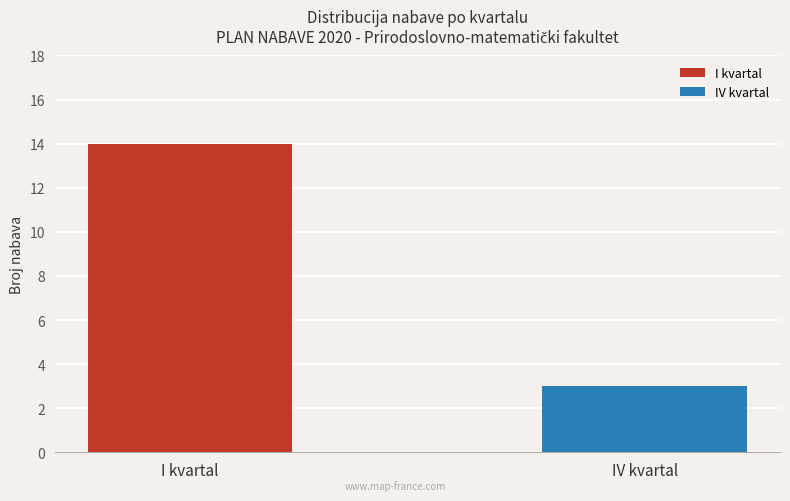

Rank the series by their maximum value, from highest to lowest.

I kvartal, IV kvartal